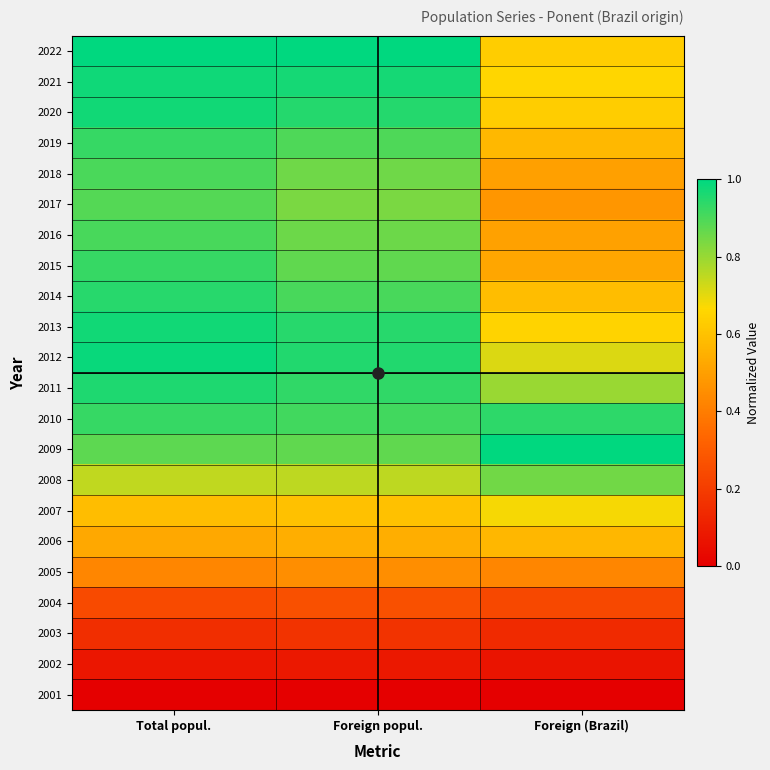

At which category is the sum across all series the highest?

Total popul.